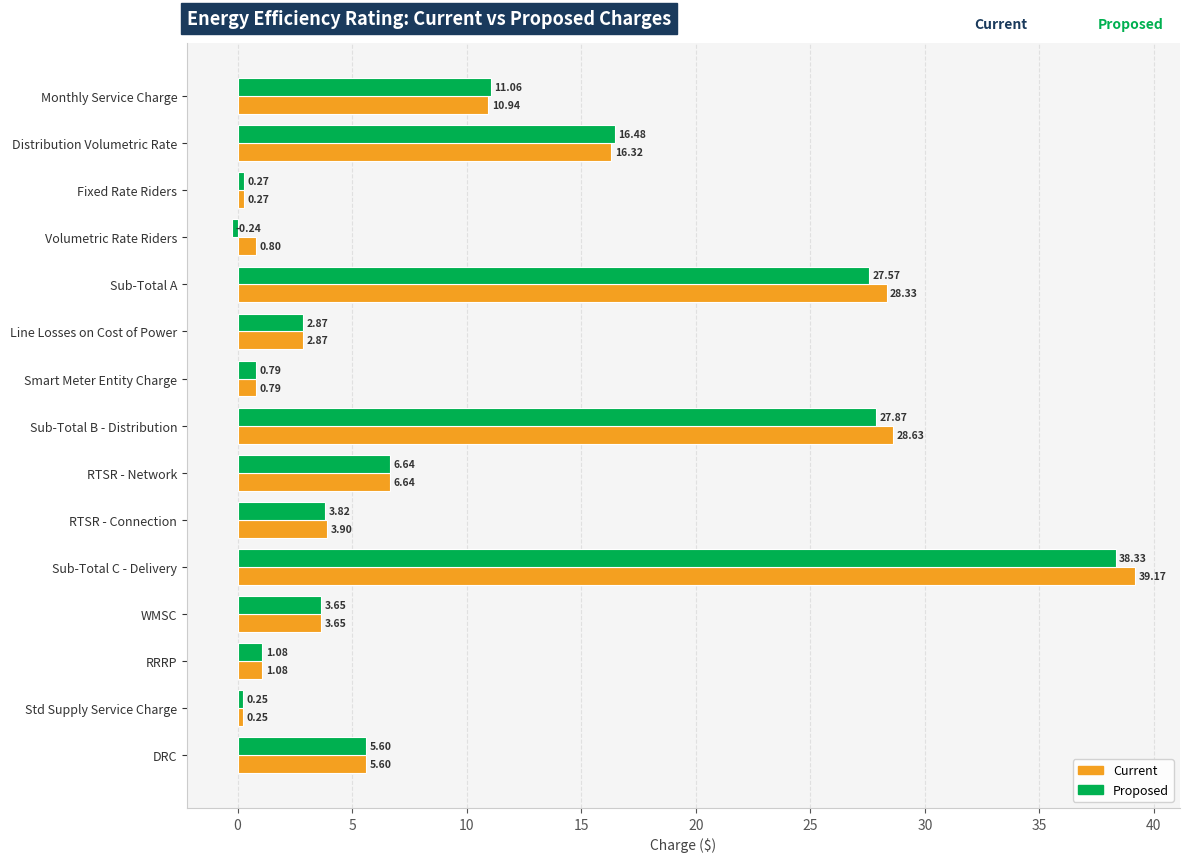

List the series in order of their peak value, highest first.

Current, Proposed